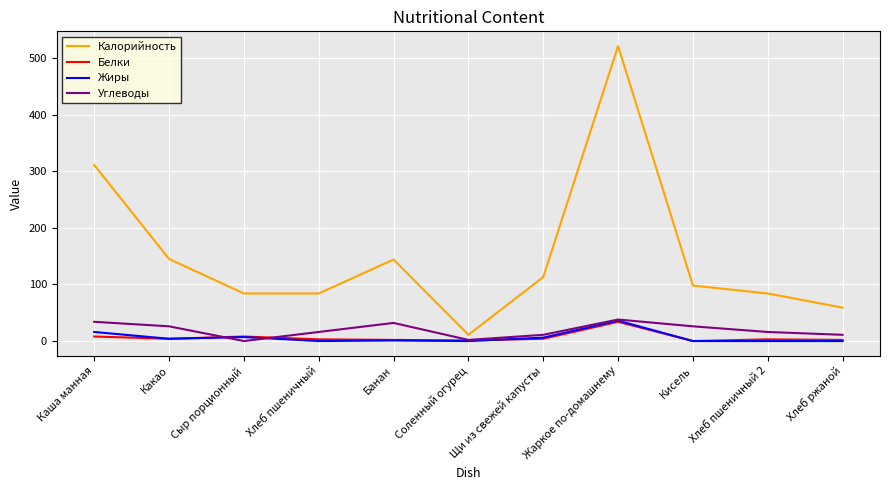

What is the difference between the highest and lowest values at Кисель?

98